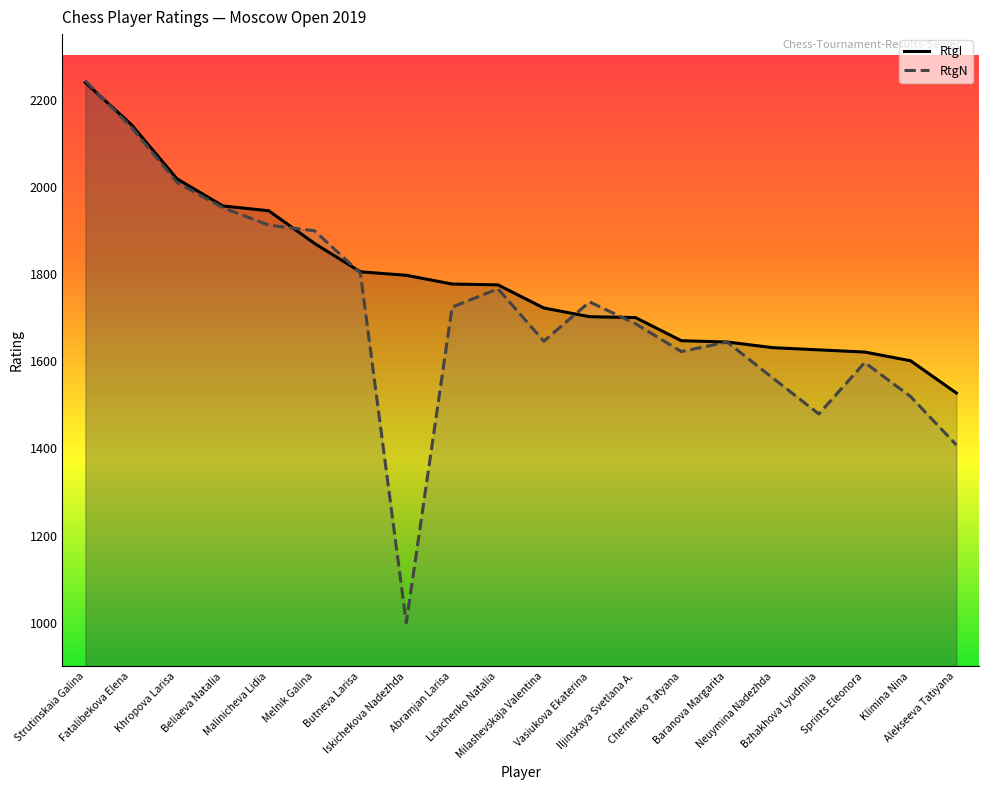

What is the sum of the RtgI values at Neuymina Nadezhda and Malinicheva Lidia?

3576